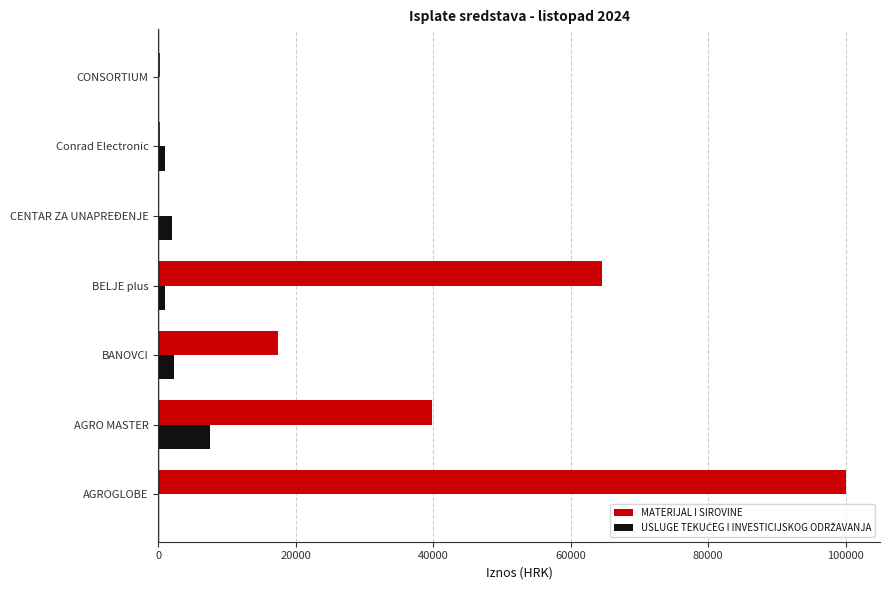

What is the highest value of the MATERIJAL I SIROVINE series?

100000.0